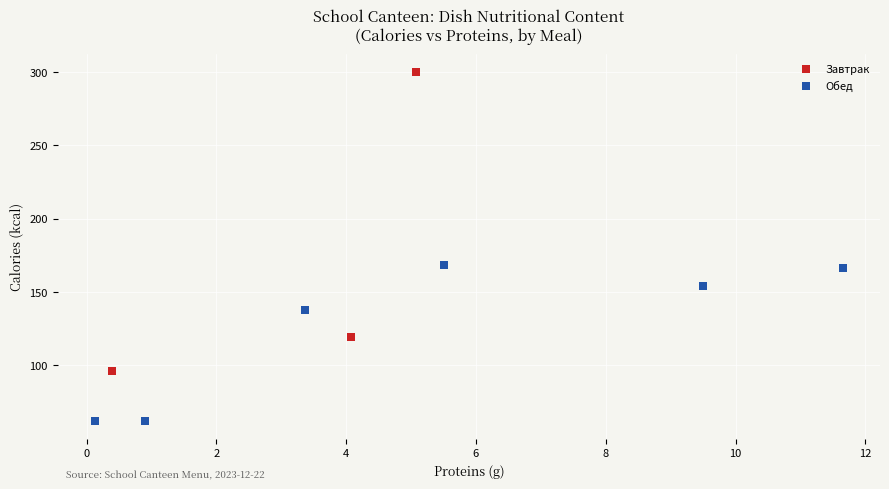

Which series contains the lowest Y value?

Обед